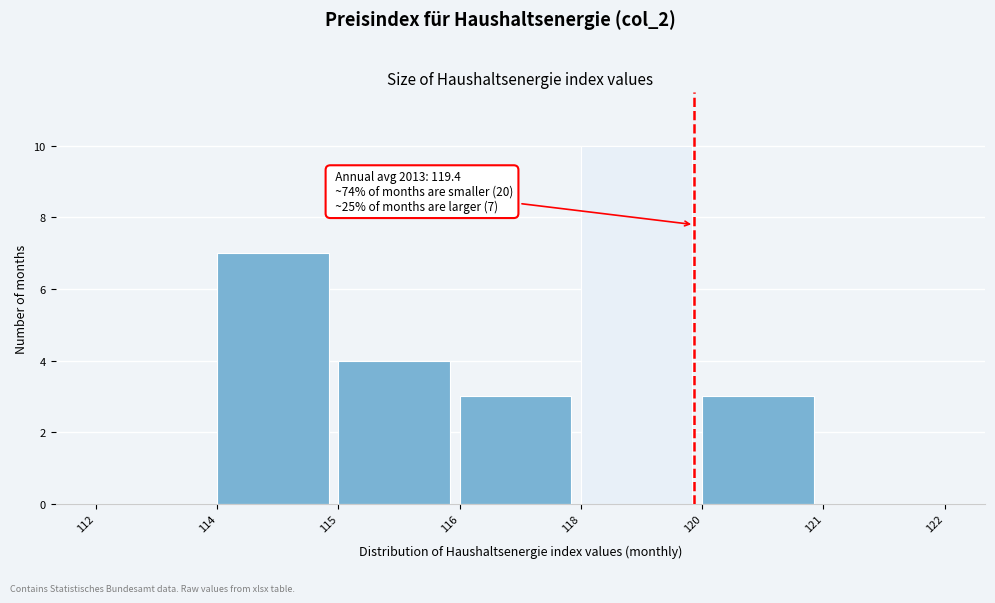

Reading left to right, list all the values displayed in this chart.

112=0	114=7	115=4	116=3	118=10	120=3	121=0